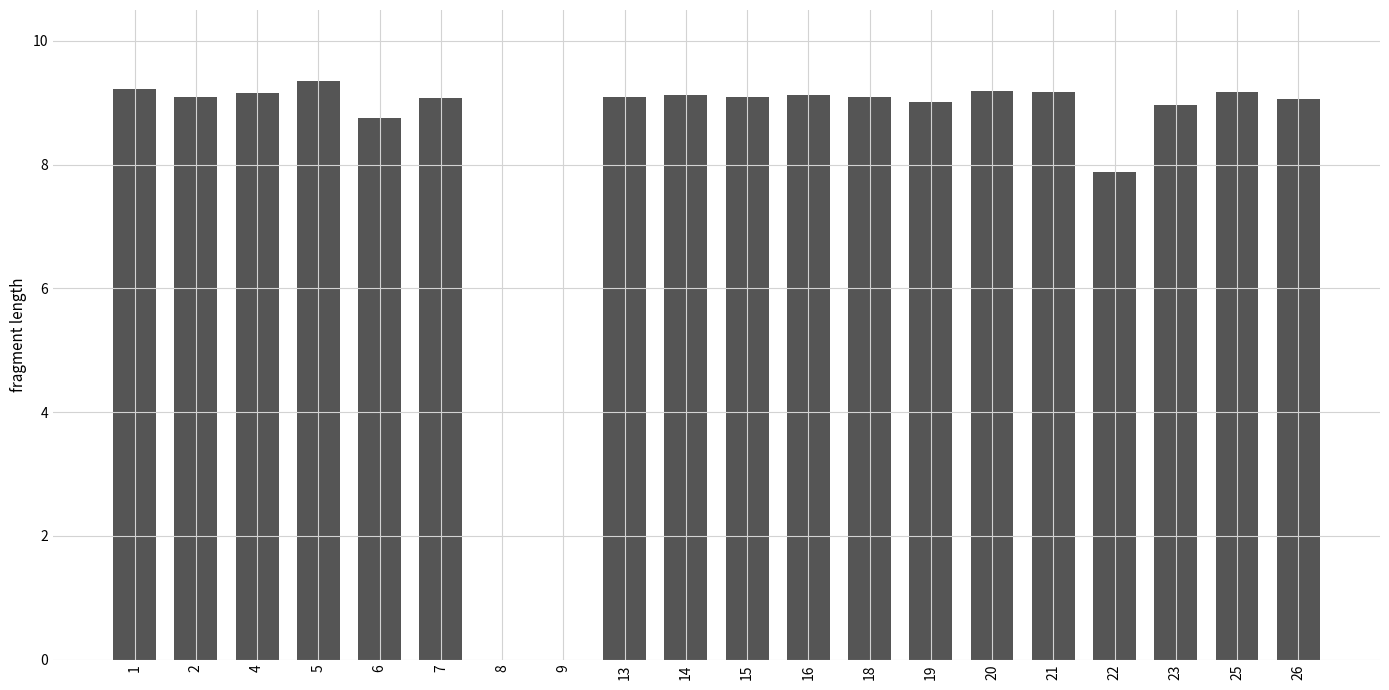

What is the average value?

8.1